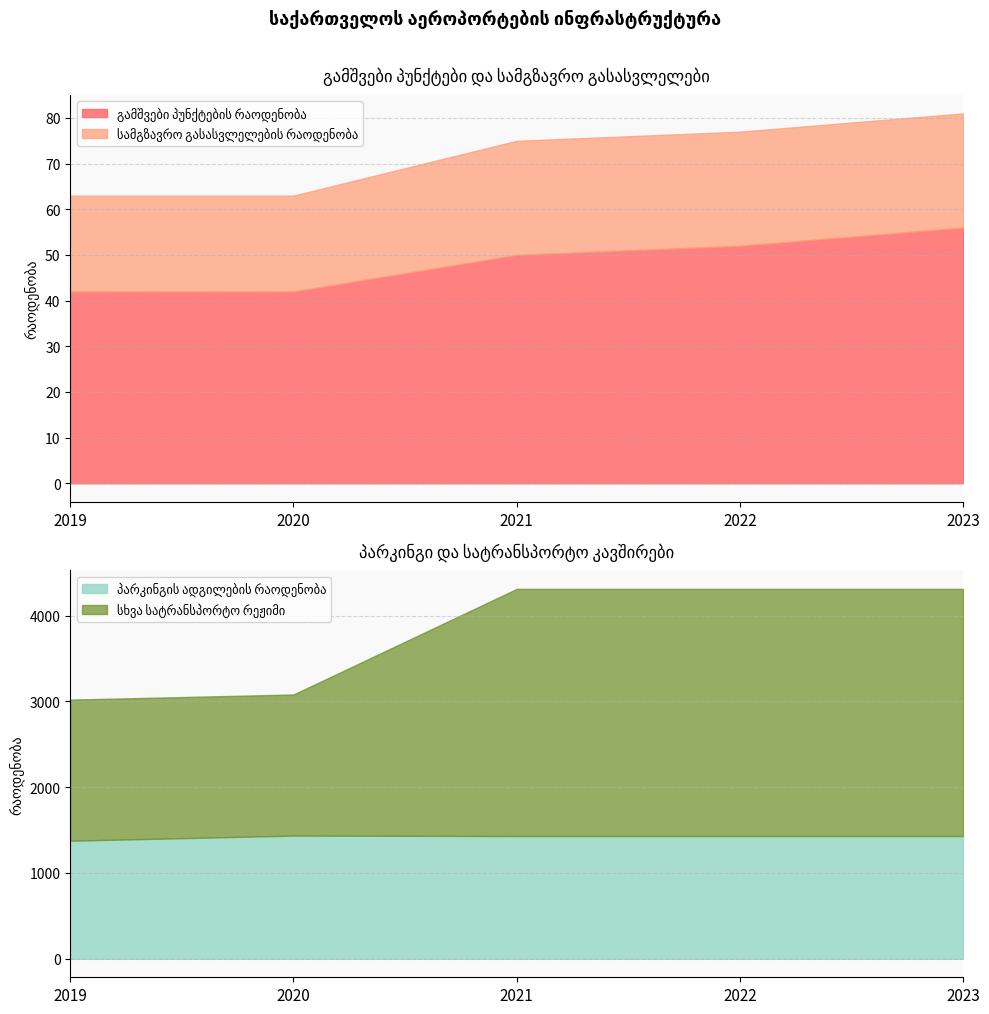

True or false: გამშვები პუნქტების რაოდენობა and პარკინგის ადგილების რაოდენობა cross at least once.

False